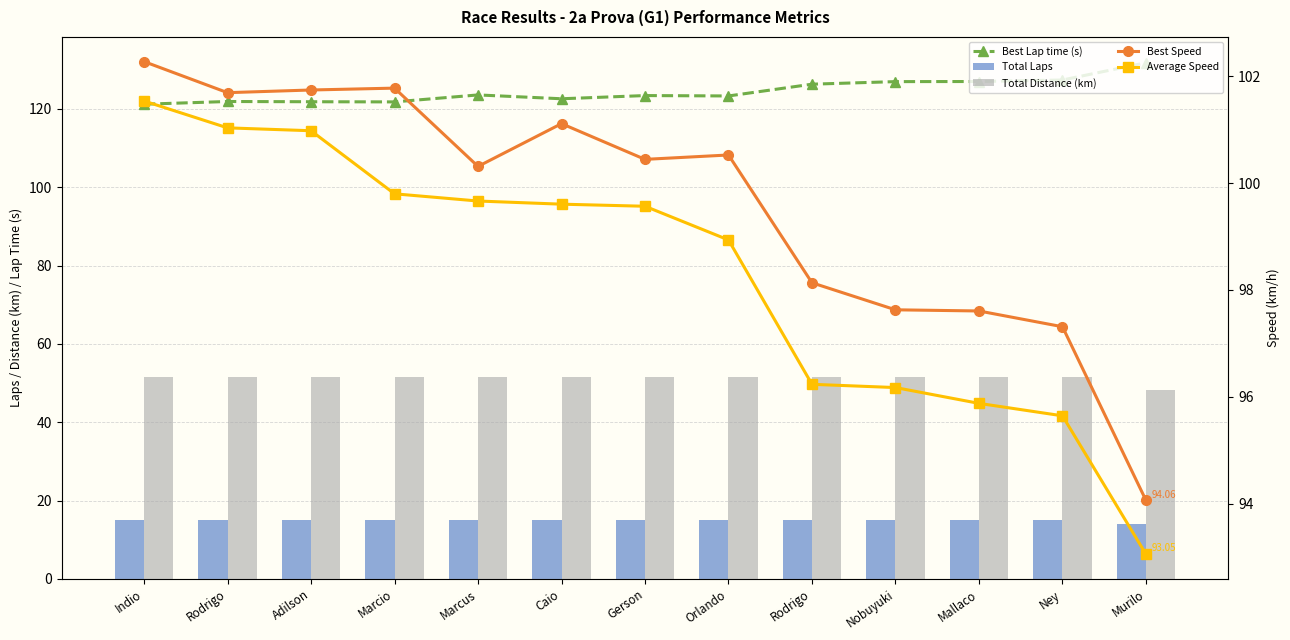

What is the label of the 13th bar from the right?

Indio